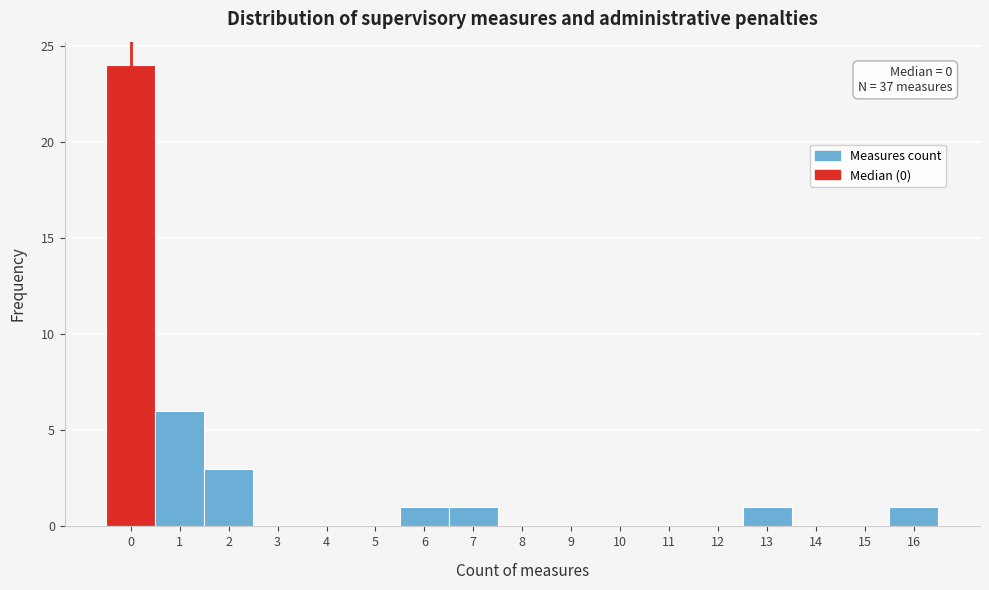

Which range on the x-axis has the tallest bar?

-0.5 to 0.5